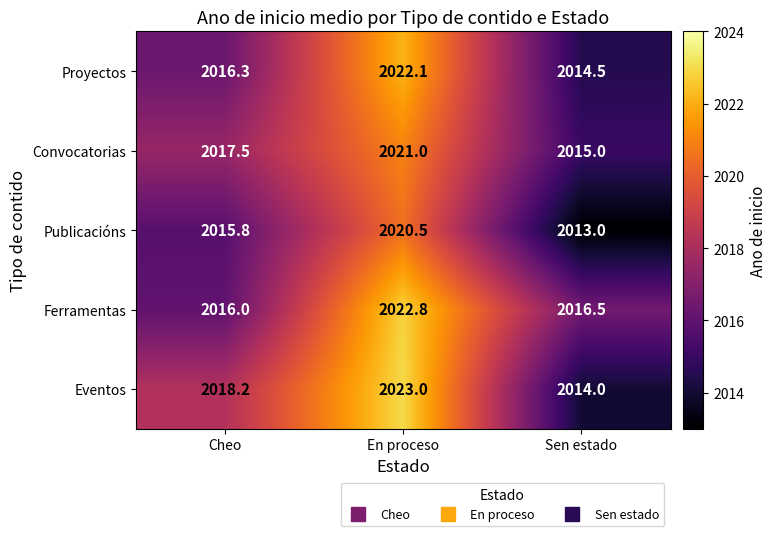

Is it true that Proyectos equals 3042.2 at Sen estado?

False